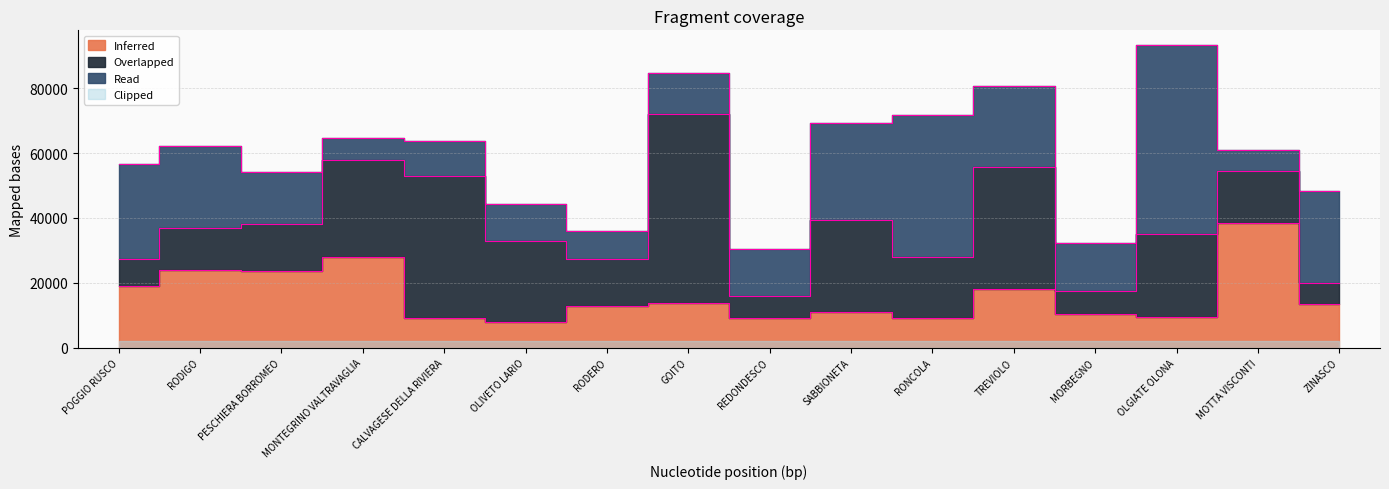

At which category is the sum across all series the highest?

OLGIATE OLONA